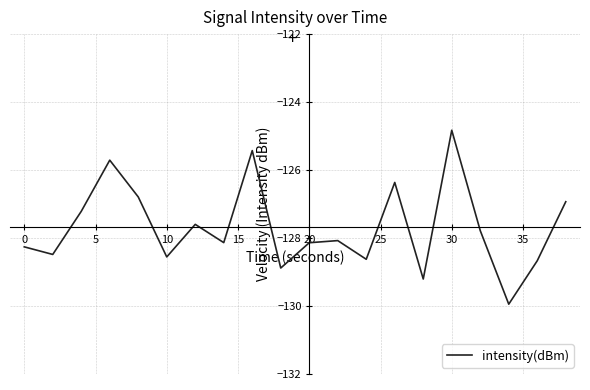

What is the minimum value shown in the chart?

-129.9